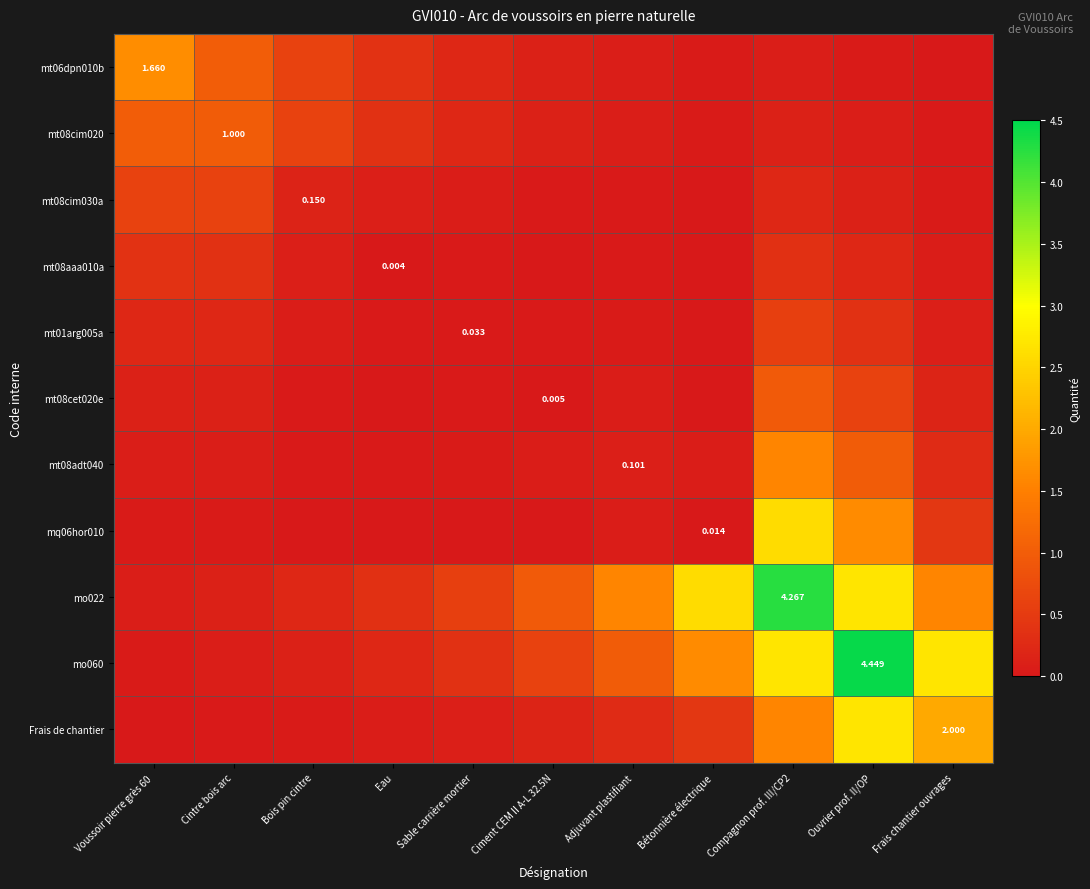

At how many categories does at least one series exceed 2?

4